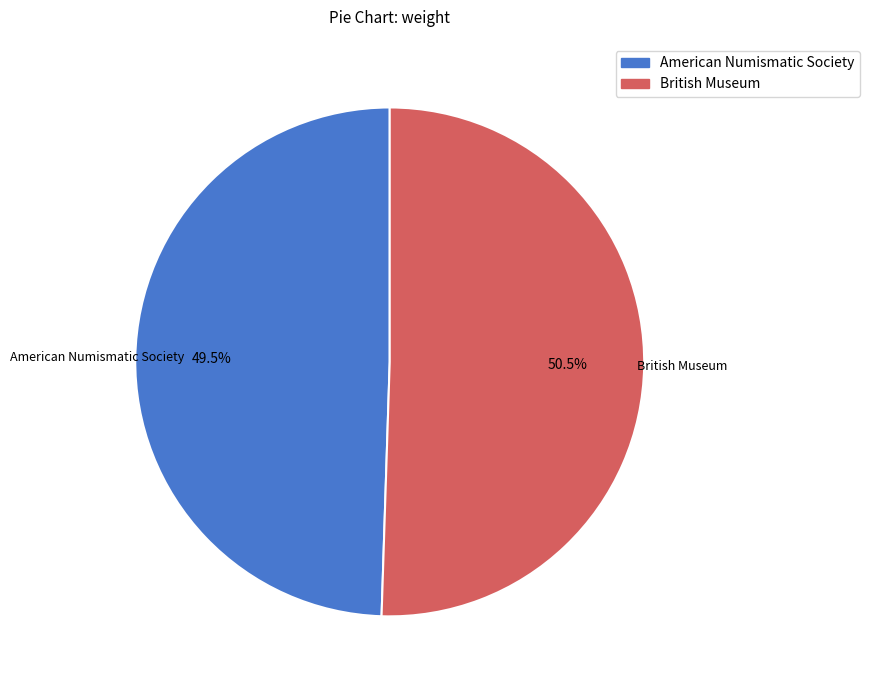

Which category has the biggest portion of the pie?

British Museum